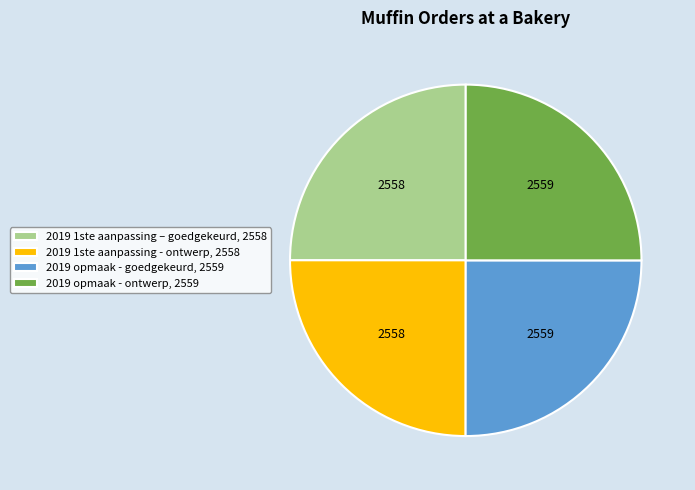

True or false: 2019 1ste aanpassing - ontwerp, 2558 accounts for 33% of the total.

False